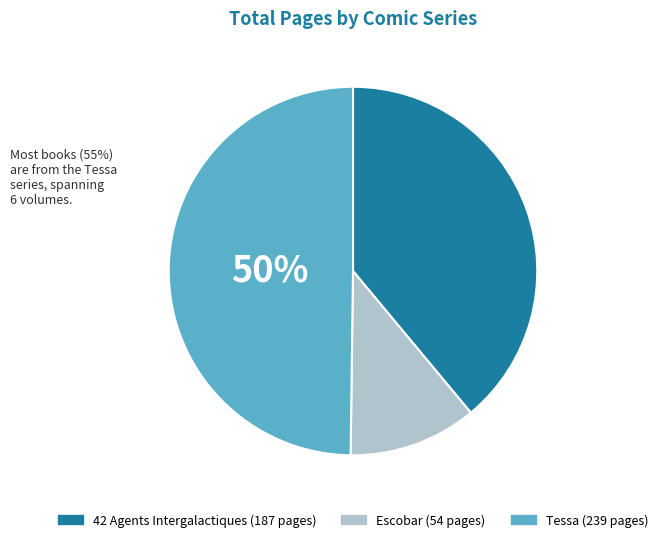

To the nearest percent, what is the difference between the largest and smallest slice percentages?

39%